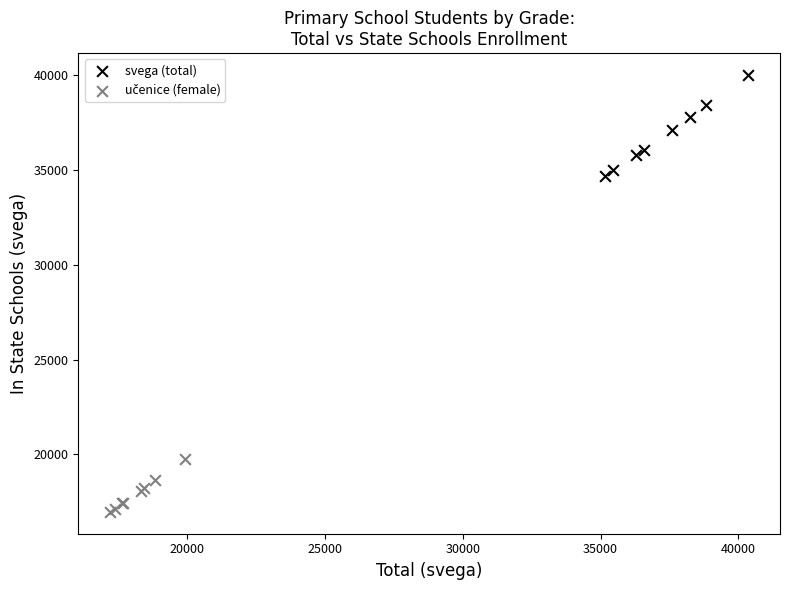

Which series has the widest spread of Y values?

svega (total)